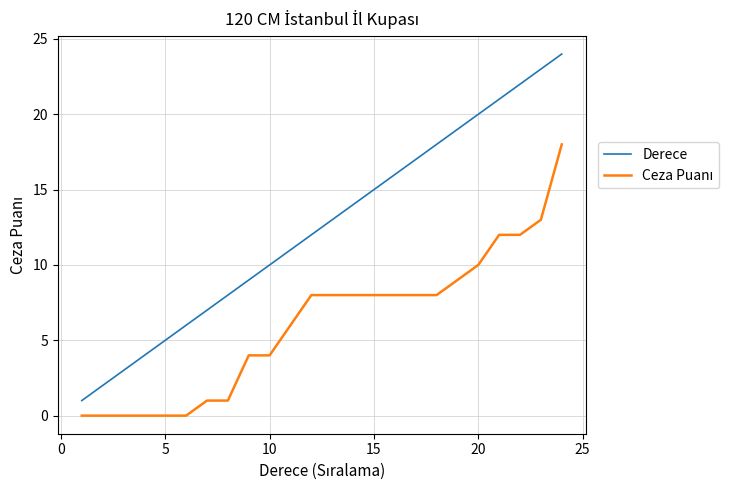

Which series has the widest spread of values?

Derece